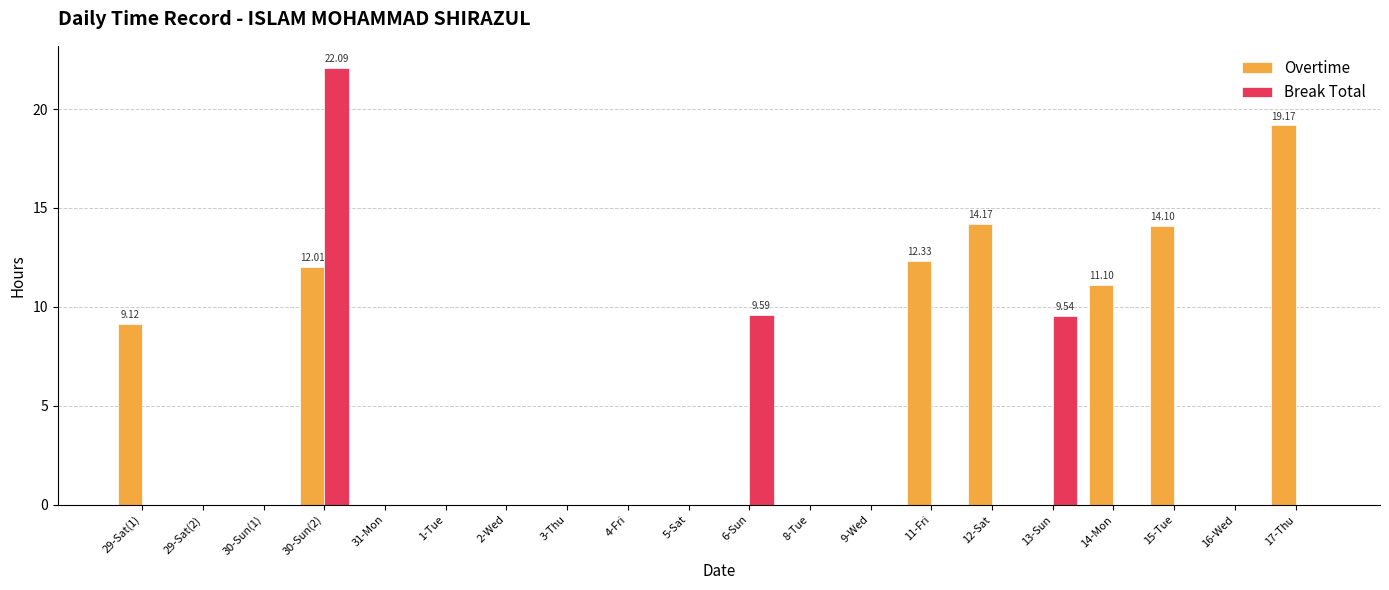

Between 6-Sun and 9-Wed, which series saw the biggest shift?

Break Total